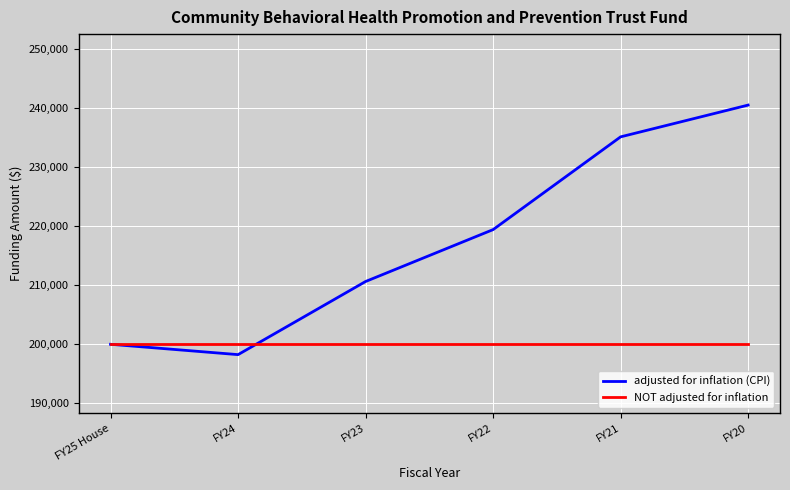

What is the average value of the NOT adjusted for inflation series?

200000